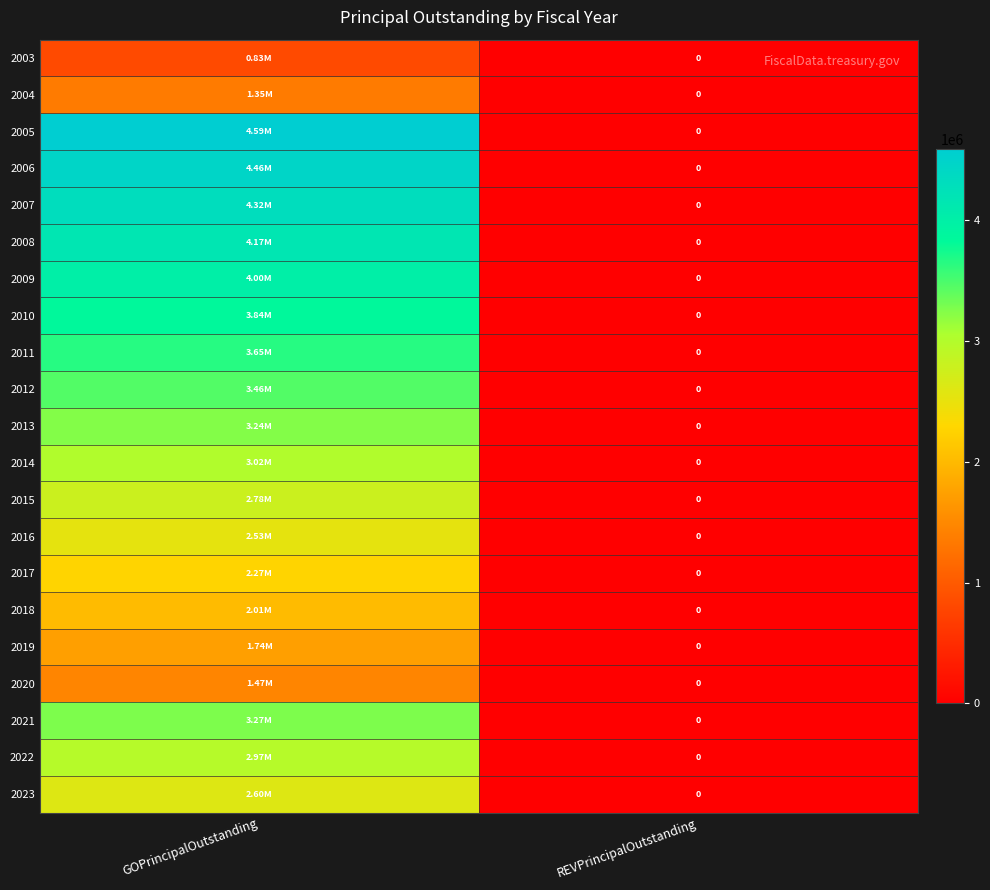

Is the value of 2006 at GOPrincipalOutstanding greater than the value of 2013 at REVPrincipalOutstanding?

Yes